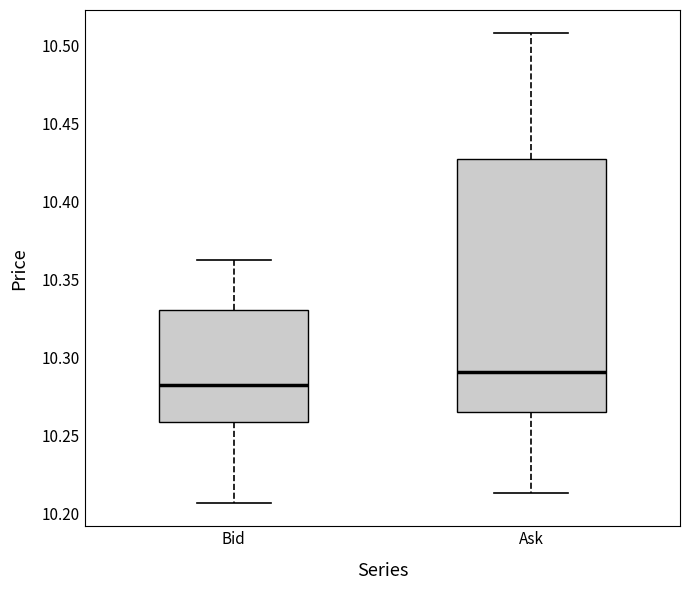

Which box's median line is the lowest?

Bid